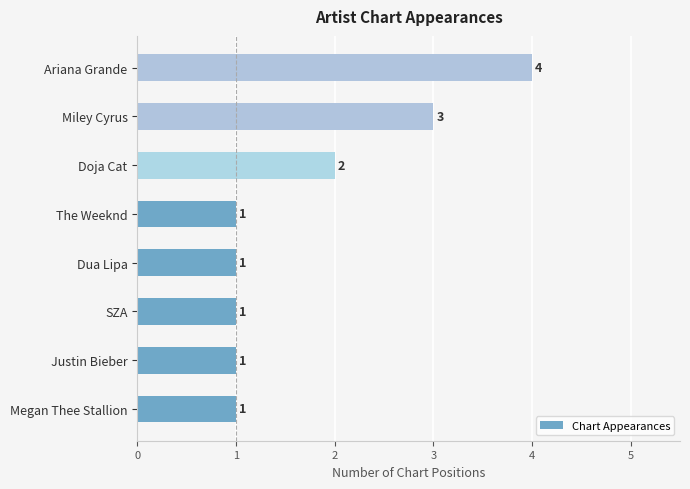

At which category does the chart reach its peak across all series?

Ariana Grande